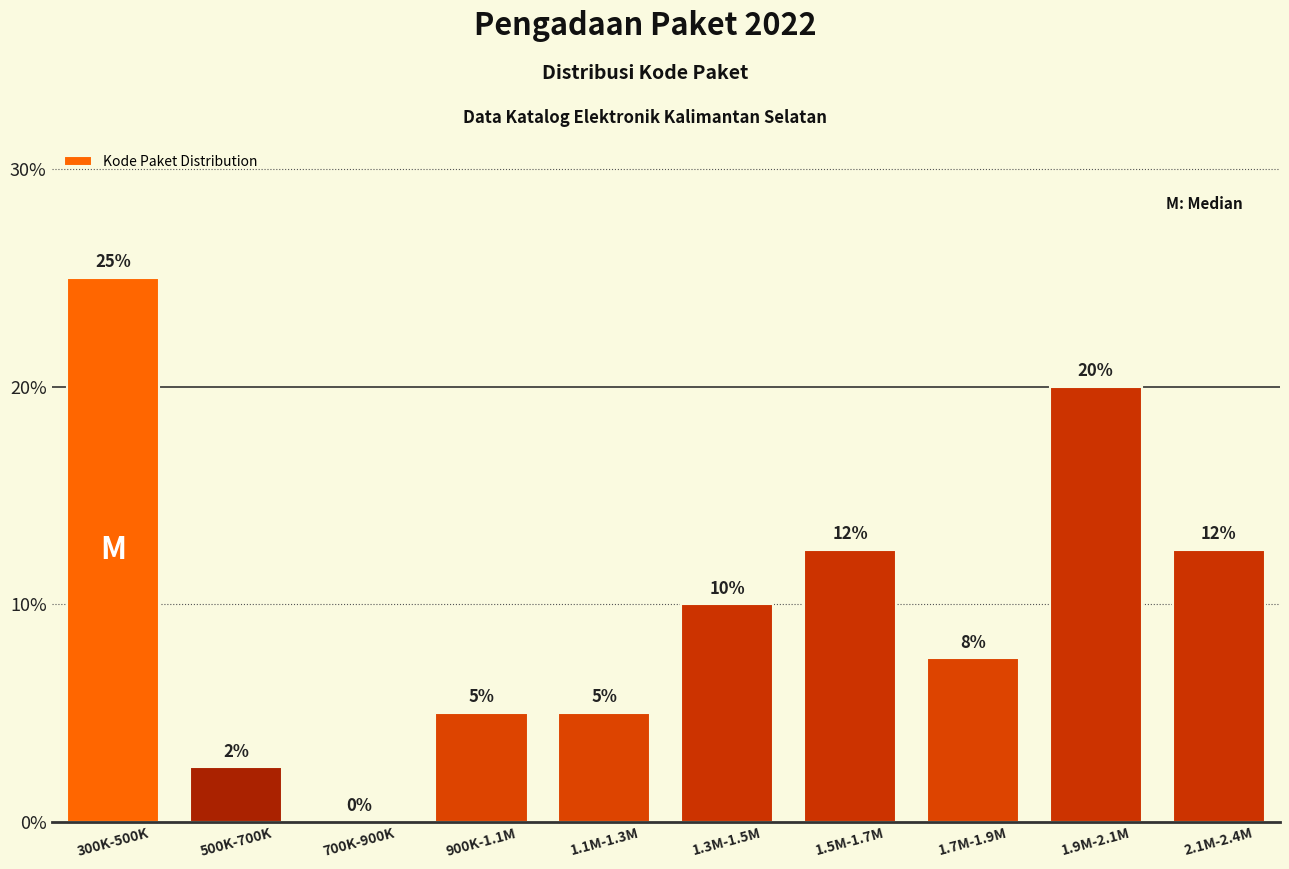

Where does the data first go above 10?

300K-500K